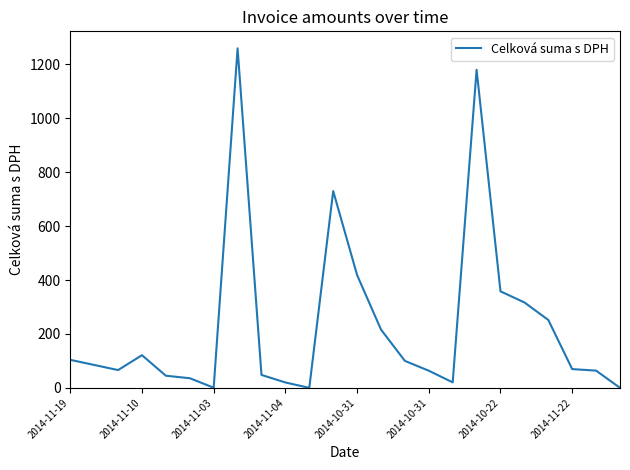

What is the average value?

232.3